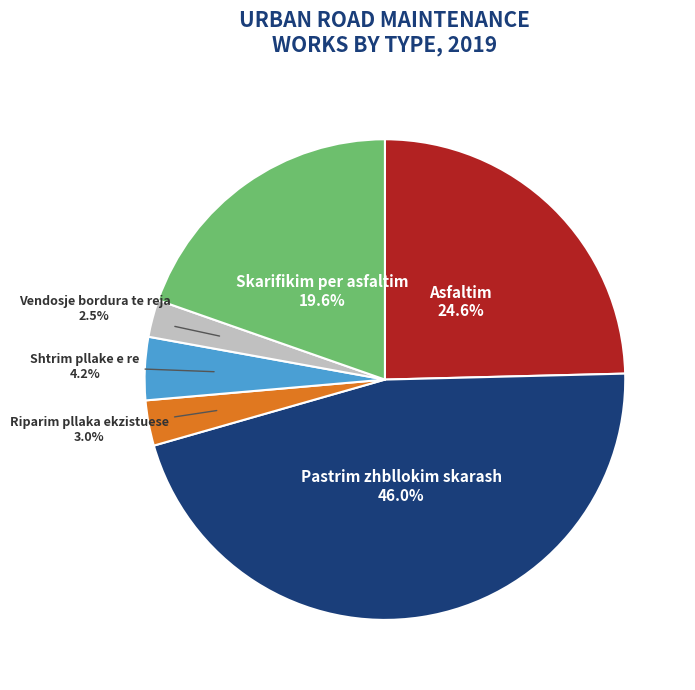

Is there any slice that represents more than half of the pie?

No